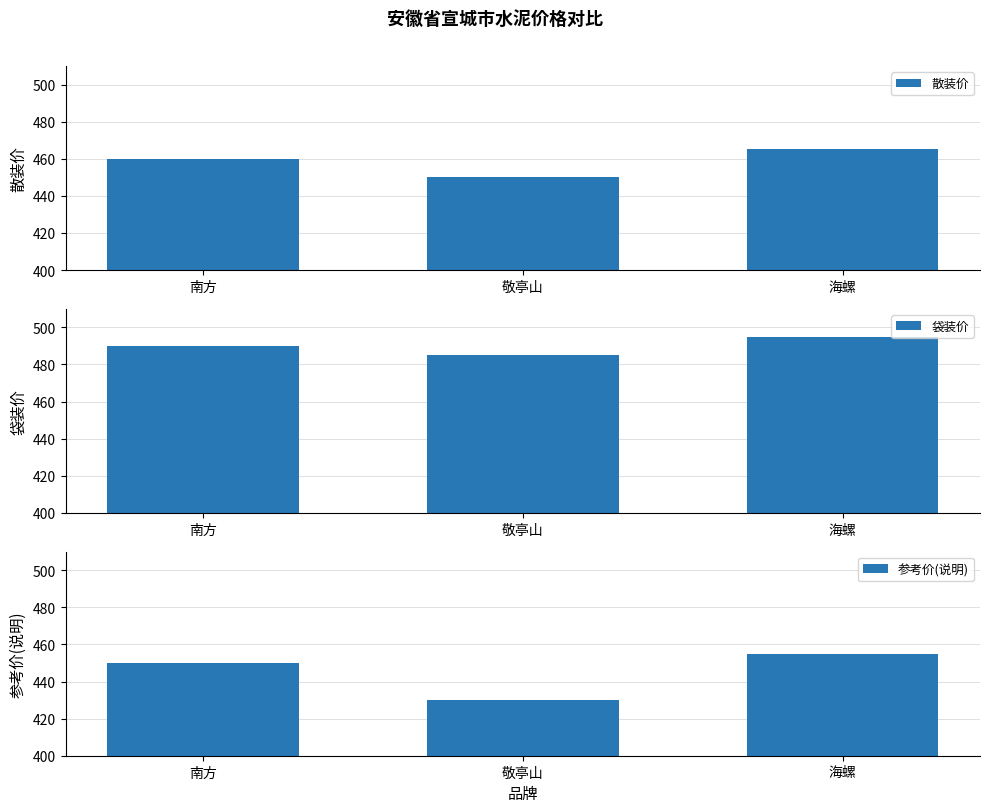

At which category is the sum across all series the highest?

海螺